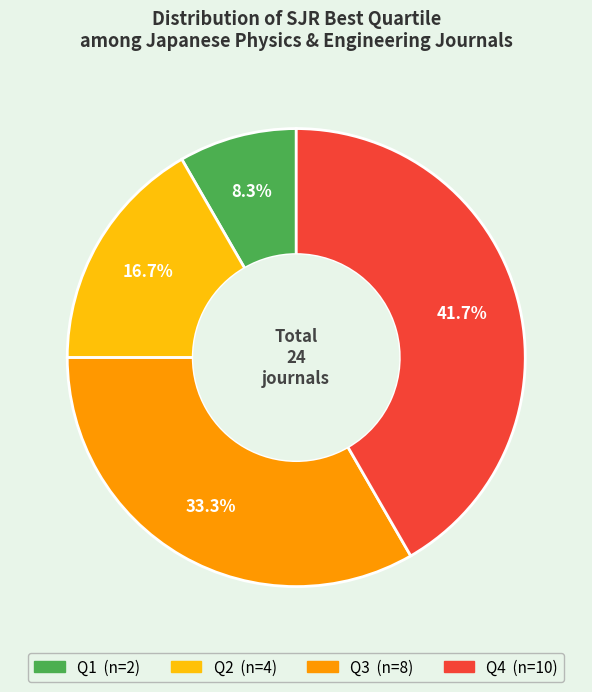

What percentage is the Q3 slice, to the nearest percent?

33%